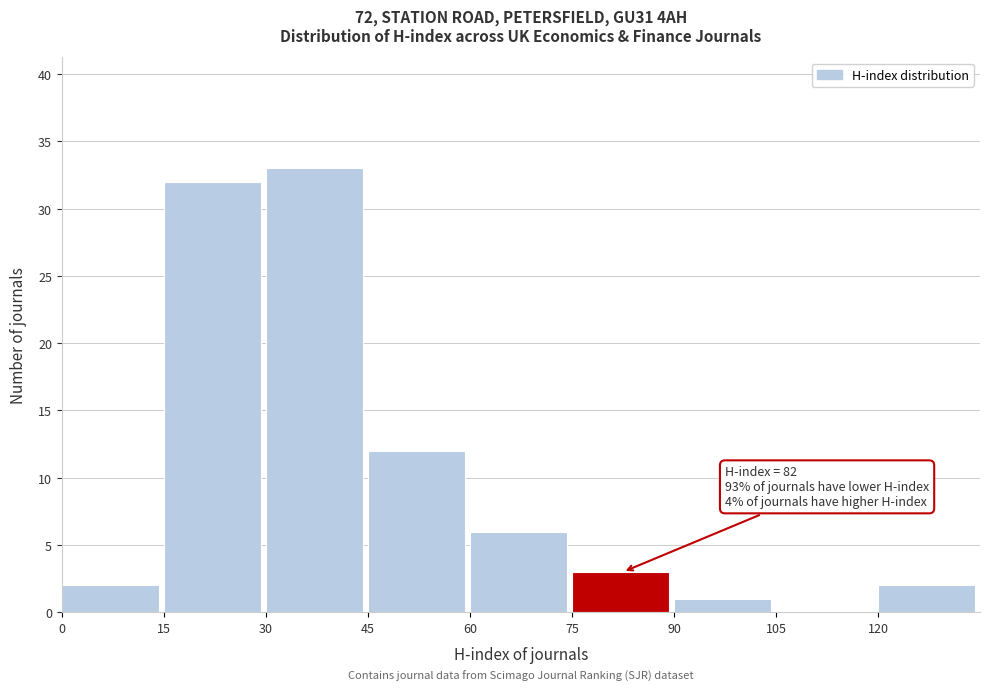

Over which range of the x-axis is the bar tallest?

30 to 45